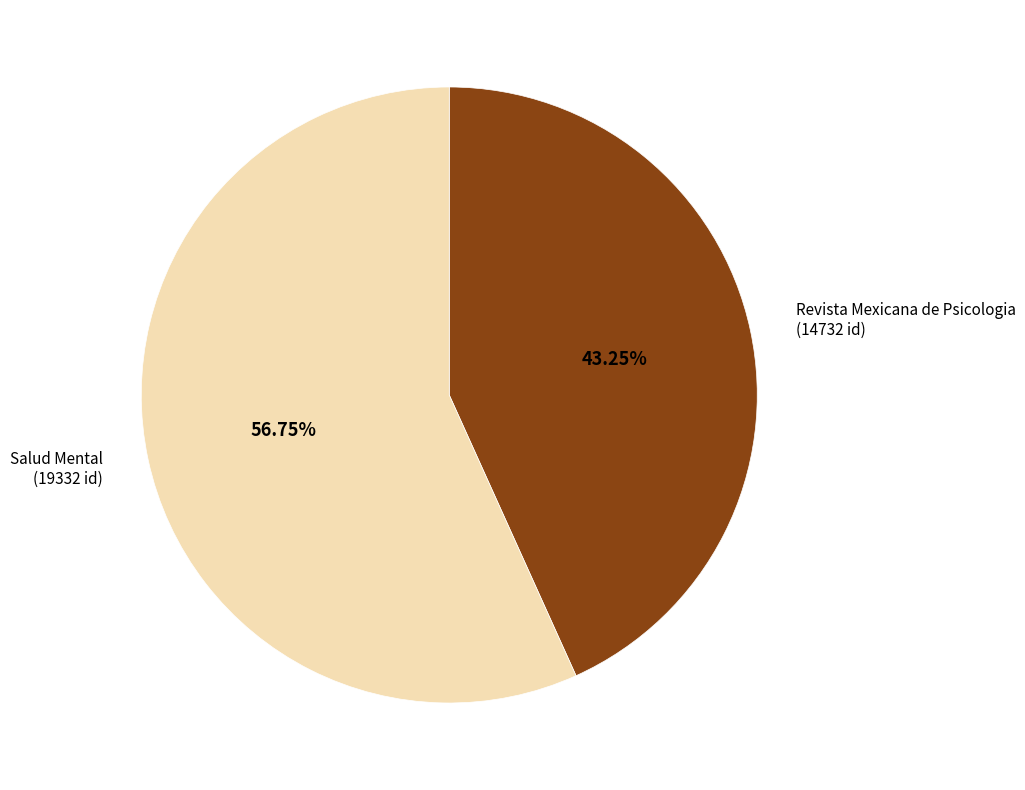

How many slices are in this pie chart?

2